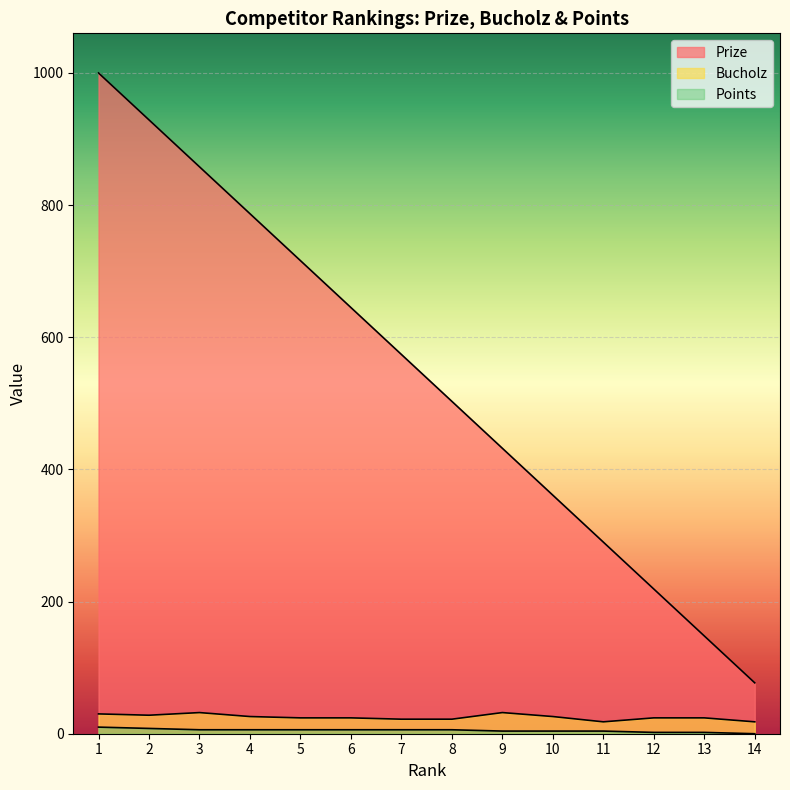

What are all the series names shown in the legend?

Prize, Bucholz, Points